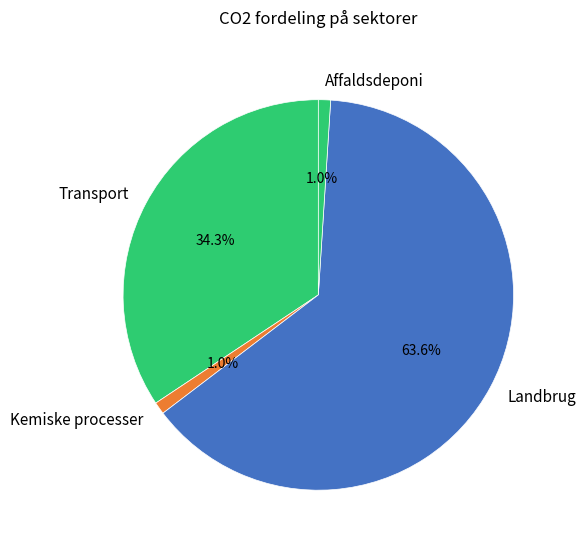

To the nearest percent, what is the combined percentage of Kemiske processer and Transport?

35%